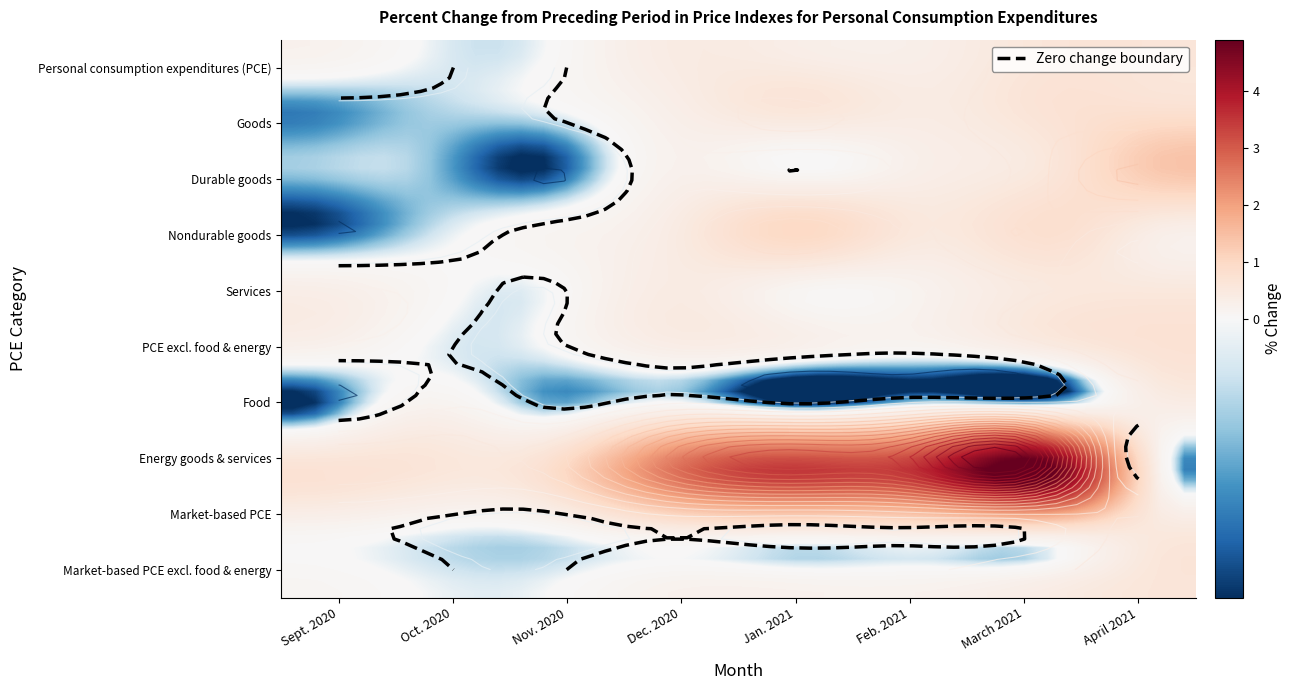

What is the average value of the Market-based PCE excl. food & energy series?

0.2